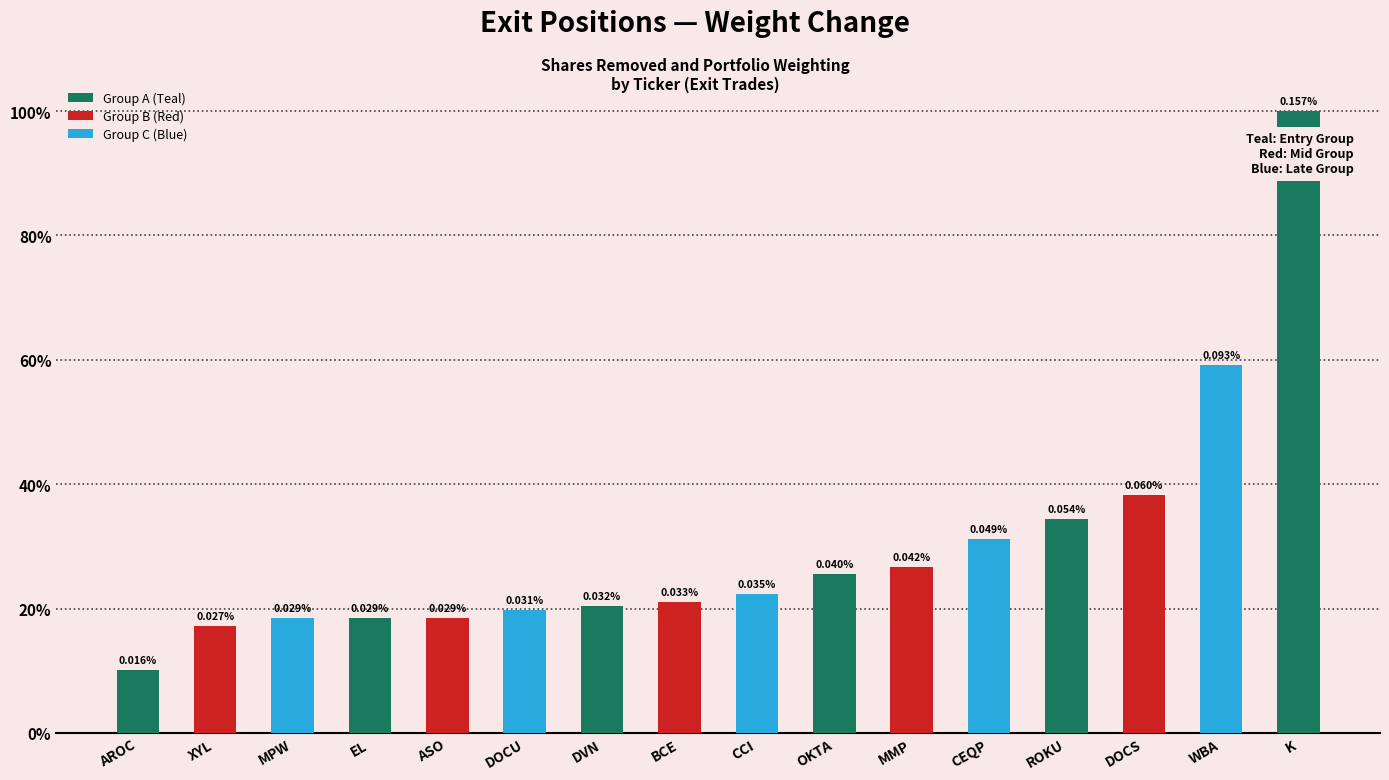

Are the bars horizontal?

No